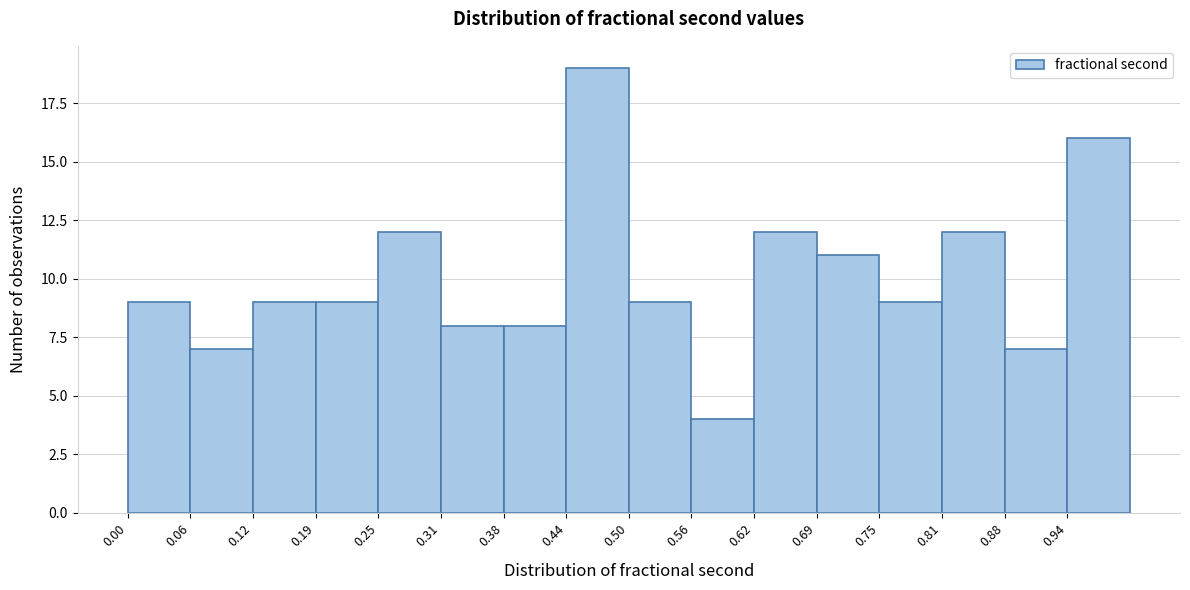

Reading left to right, transcribe this chart: for each bar, give the range it covers on the x-axis and its height. Neither the bar edges nor the heights are printed on the chart, so give them approximately, as read against the axes.

0.00 to 0.06: 9
0.06 to 0.13: 7
0.13 to 0.19: 9
0.19 to 0.25: 9
0.25 to 0.31: 12
0.31 to 0.38: 8
0.38 to 0.44: 8
0.44 to 0.50: 19
0.50 to 0.56: 9
0.56 to 0.63: 4
0.63 to 0.69: 12
0.69 to 0.75: 11
0.75 to 0.81: 9
0.81 to 0.88: 12
0.88 to 0.94: 7
0.94 to 1.00: 16